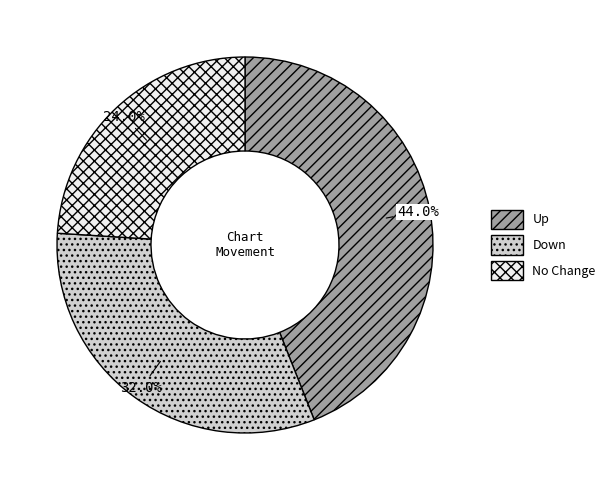

Between Down and No Change, which is larger?

Down